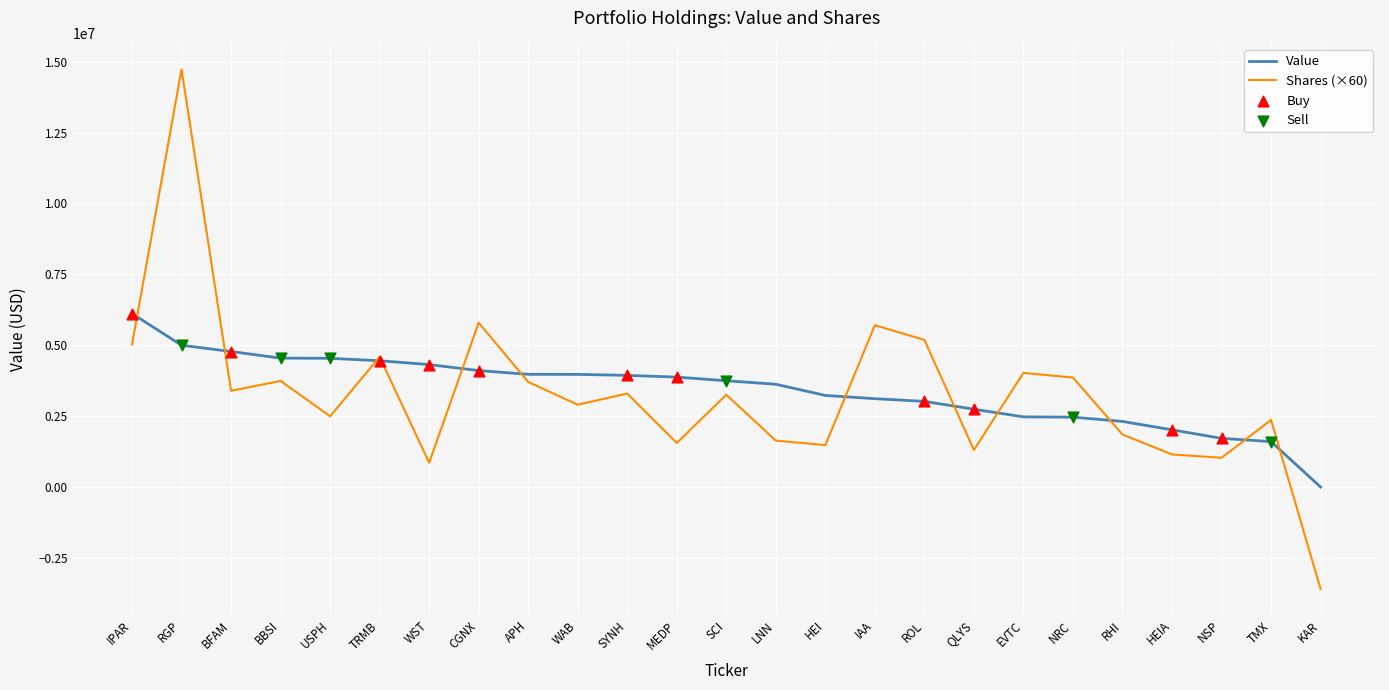

What is the spread (max minus min) of values at CGNX?

1689000